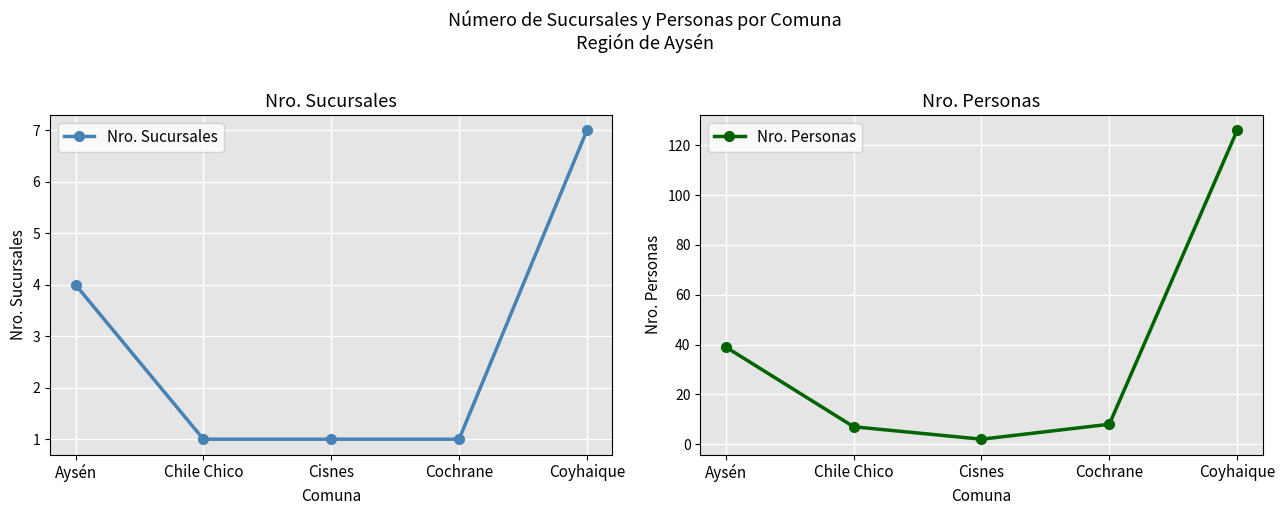

Count the number of data series in this chart.

2